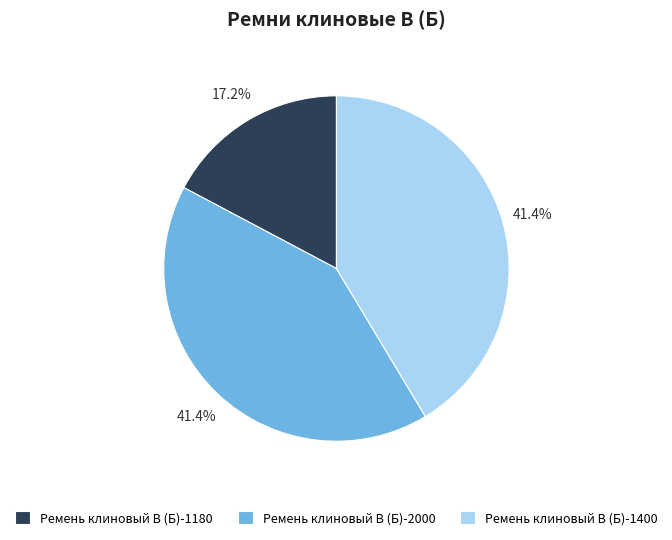

Is Ремень клиновый В (Б)-2000 the majority of the pie?

No